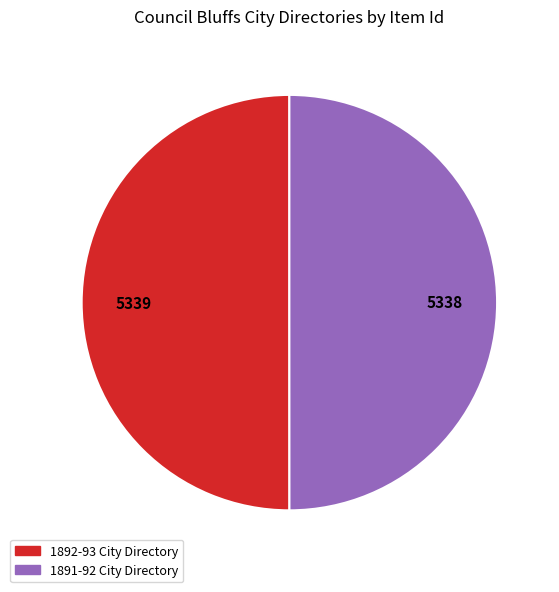

How many slices are in this pie chart?

2